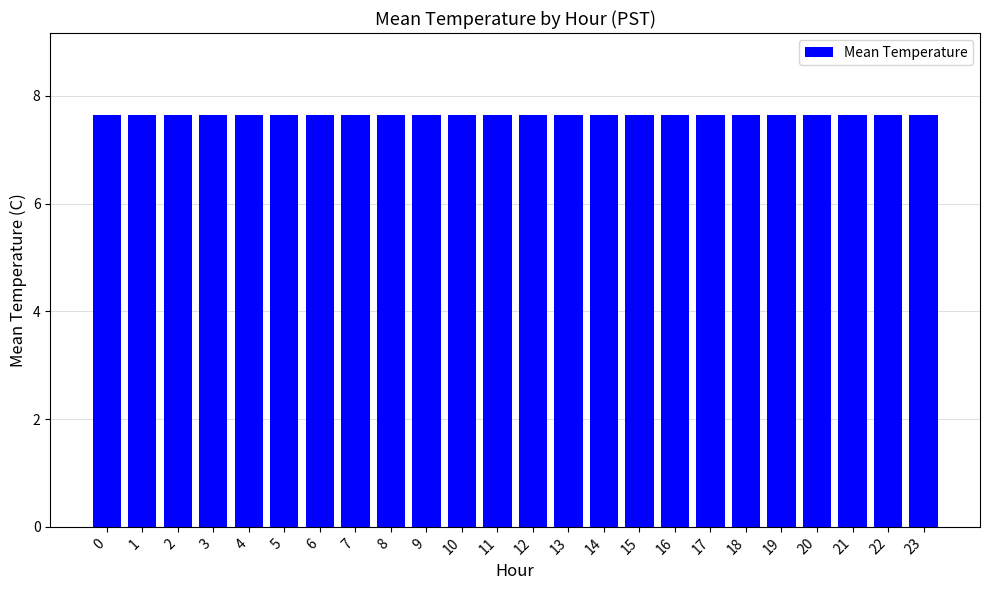

Approximately how many times larger is the value at 13 compared to 4?

1.0